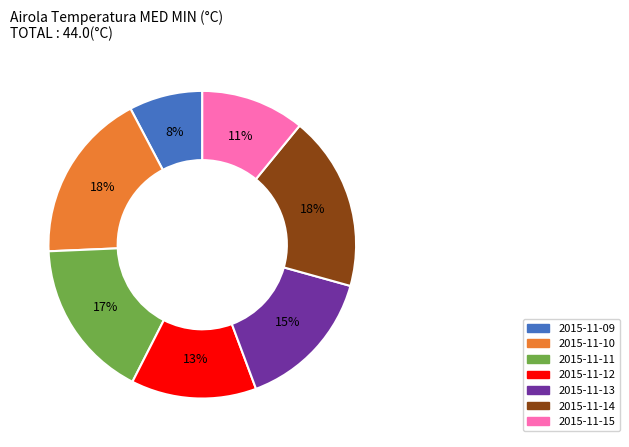

What is the smallest slice in the pie chart?

2015-11-09